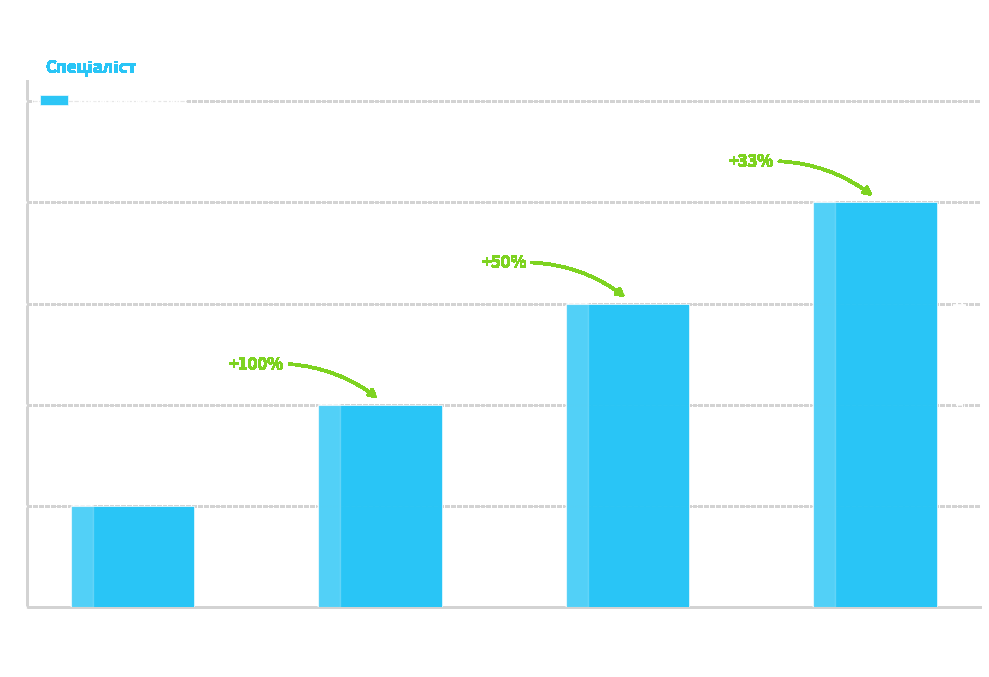

How many categories are shown in the chart?

4